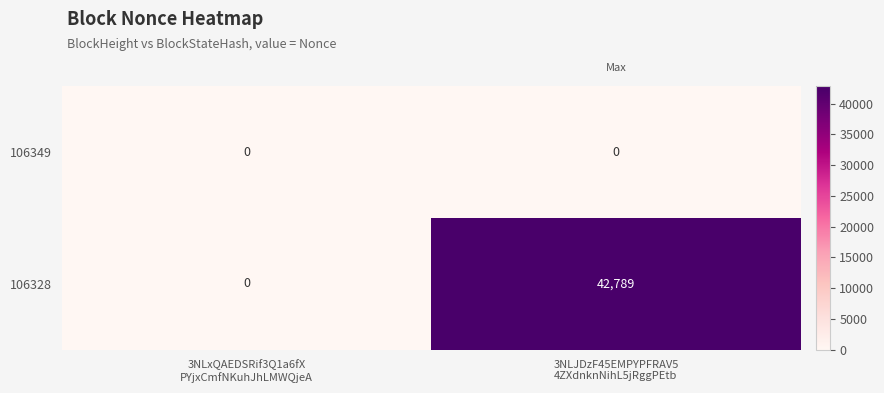

What is the difference between the maximum and minimum values in the 106328 series?

42789